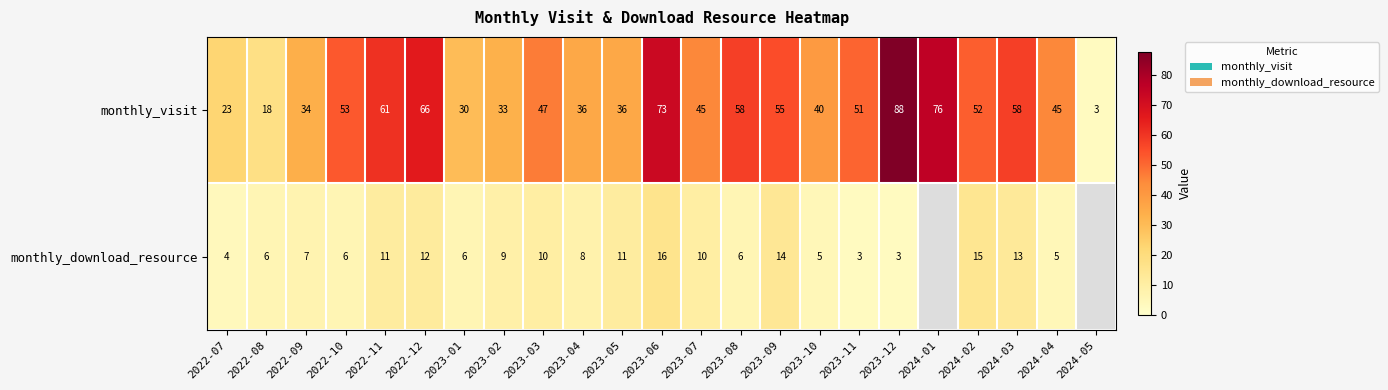

Is the value of monthly_download_resource at 2023-08 greater than the value of monthly_visit at 2022-12?

No